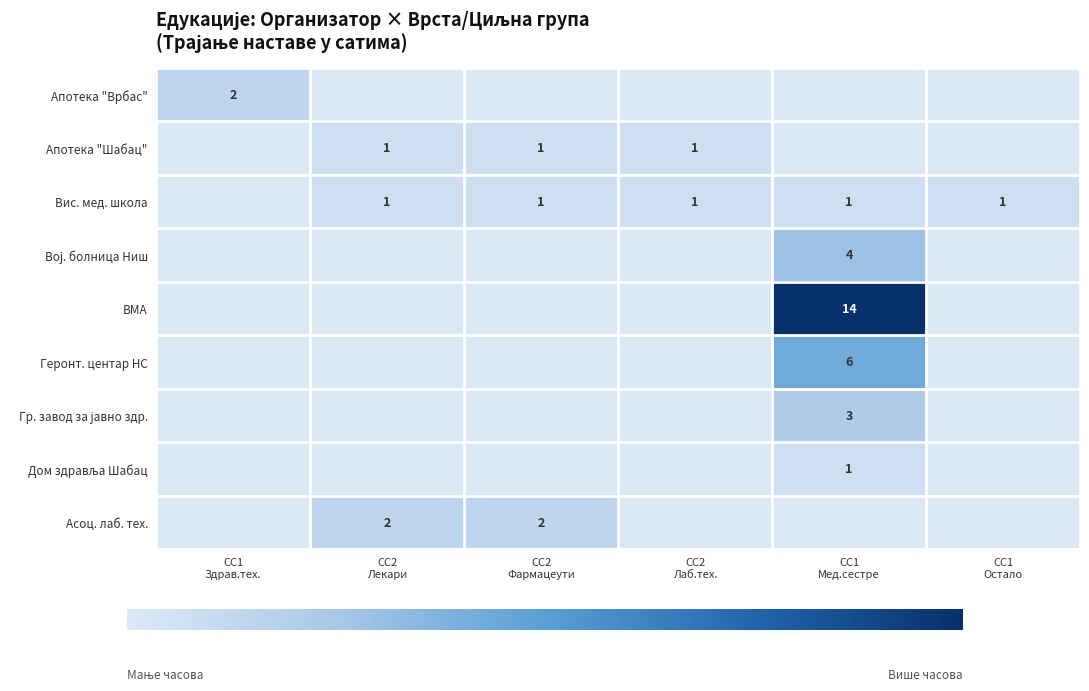

Where is Дом здравља Шабац nearest to the value 0?

СС1 Здрав.тех.